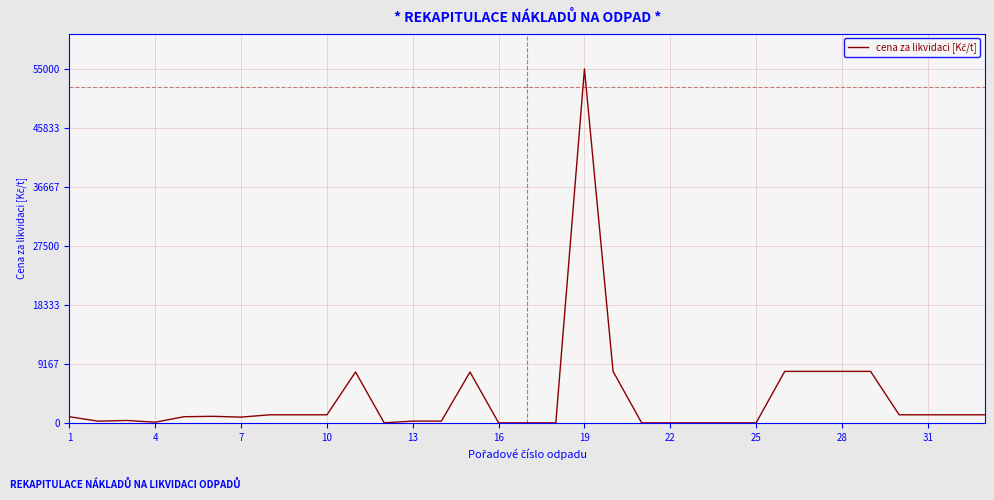

What is the maximum value shown in the chart?

55000